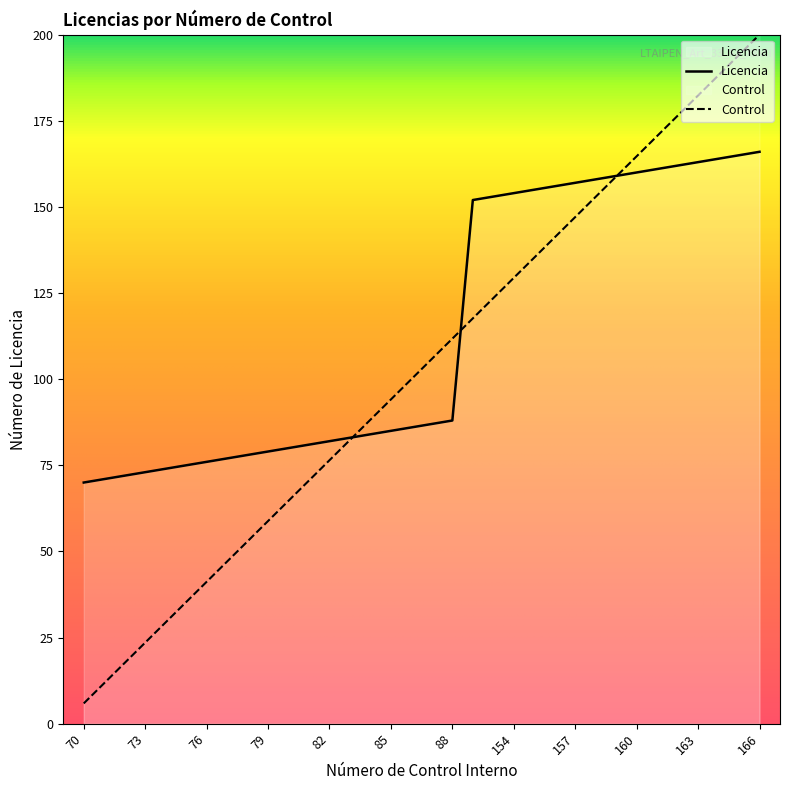

At which label does Control reach its peak?

166